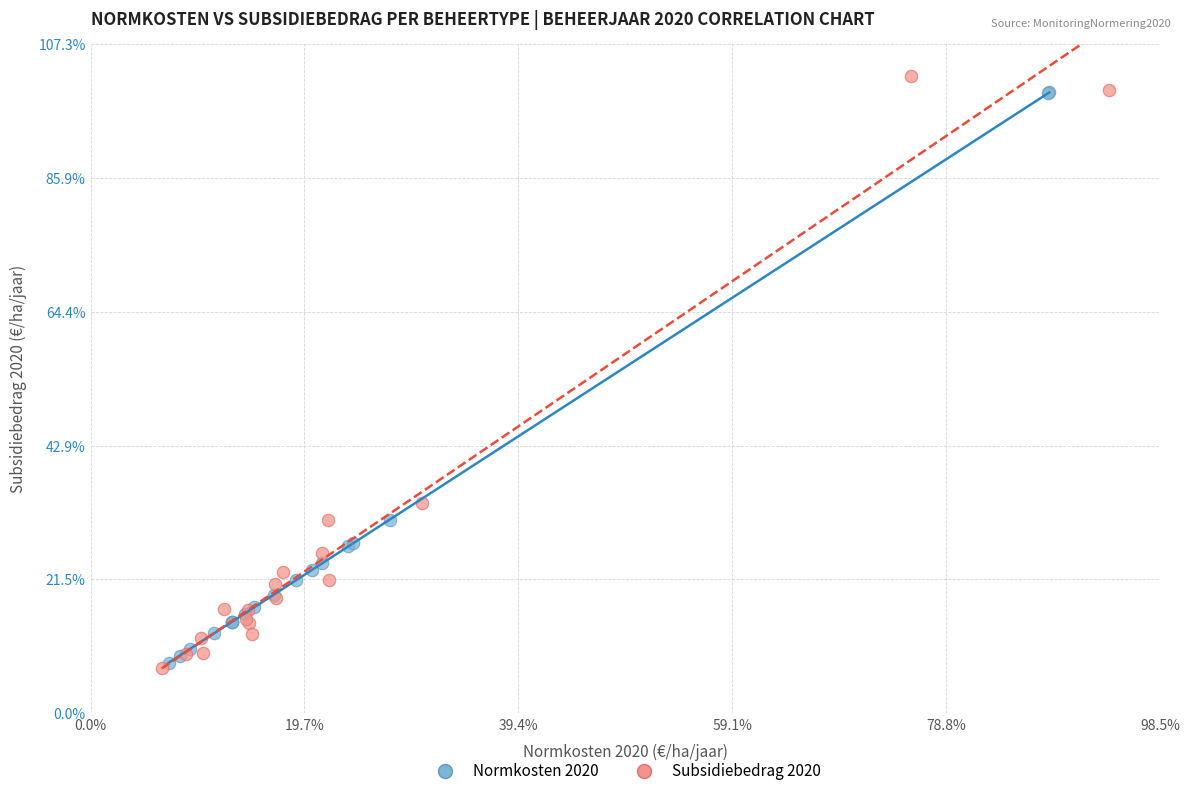

Which series has the largest Y range (max minus min)?

Subsidiebedrag 2020